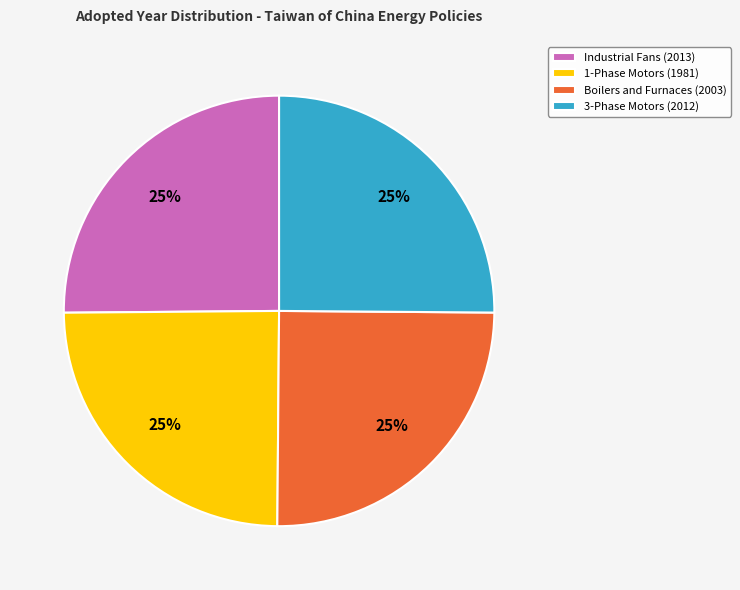

Approximately how many times larger is the value at Industrial Fans (2013) compared to 1-Phase Motors (1981)?

1.0